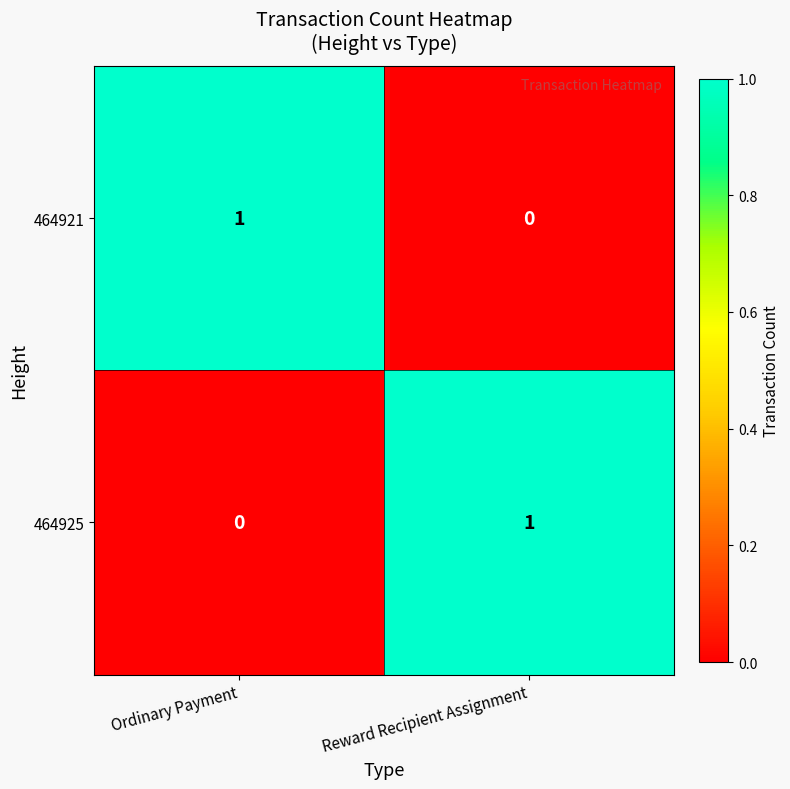

What is the spread (max minus min) of values at Reward Recipient Assignment?

1